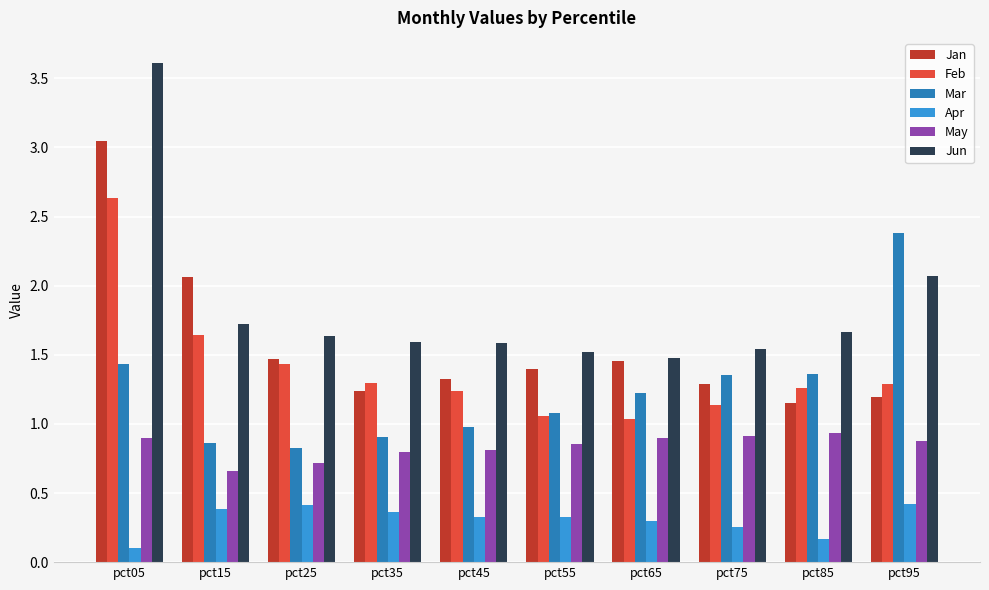

Between pct15 and pct55, which series saw the biggest shift?

Jan